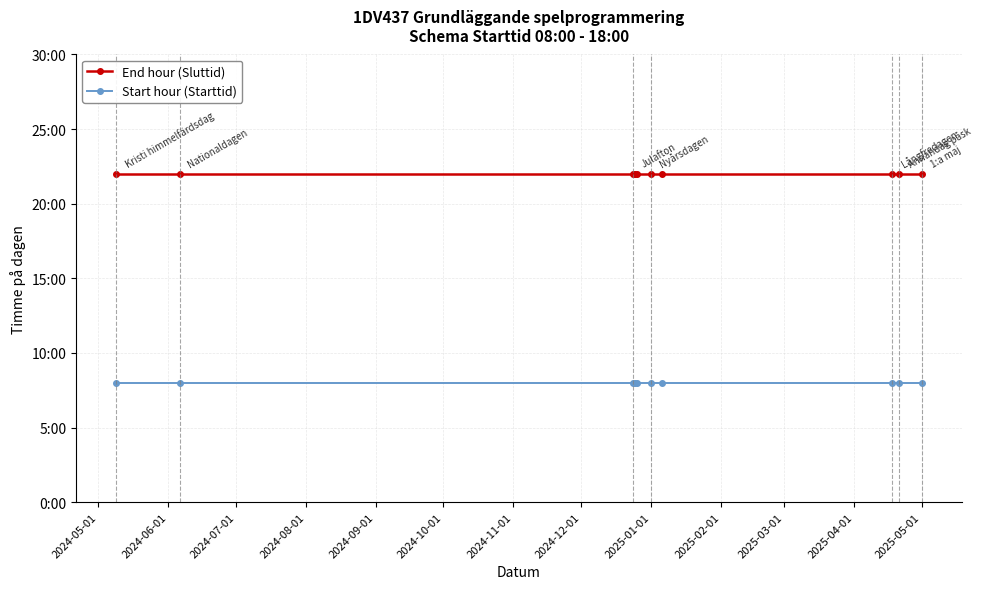

True or false: End hour (Sluttid) and Start hour (Starttid) intersect in this chart.

False